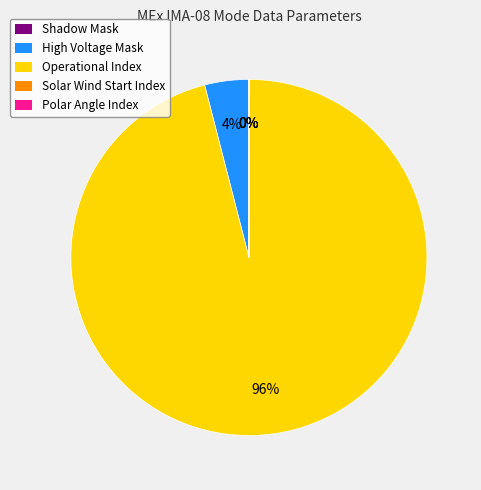

Which slice is the largest?

Operational Index